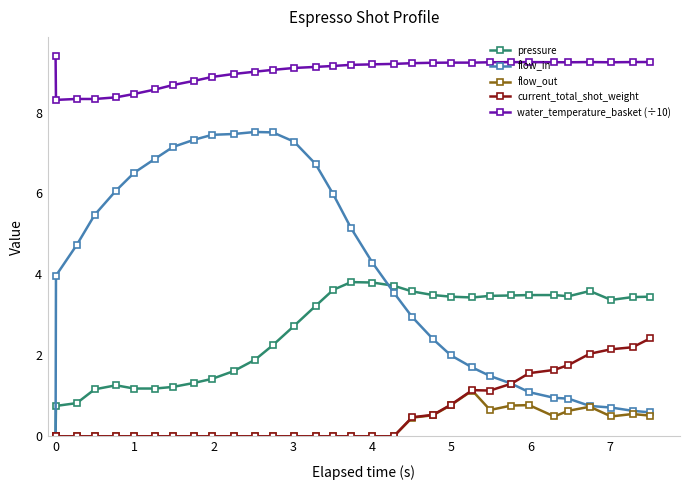

True or false: water_temperature_basket (÷10) and pressure cross at least once.

False